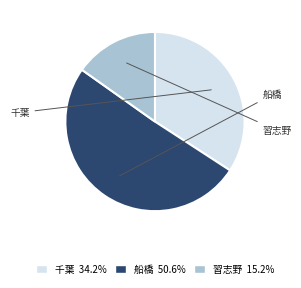

Rank the categories by value from lowest to highest.

習志野, 千葉, 船橋